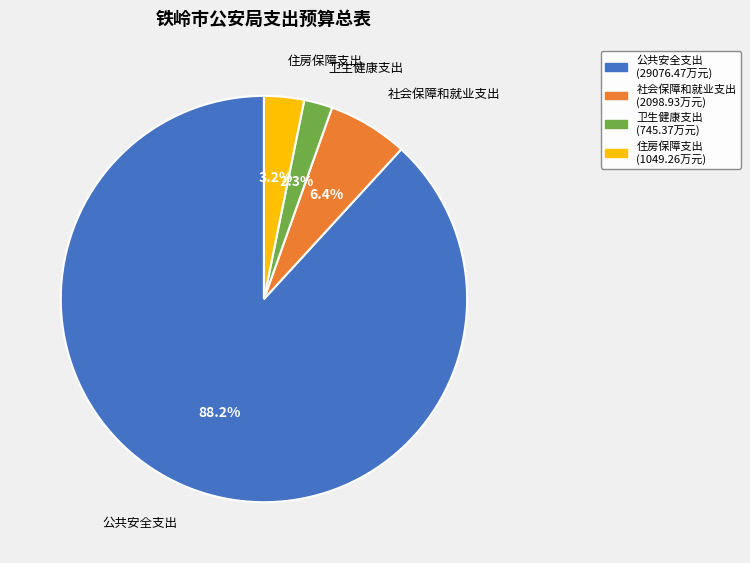

Which has a higher value, 住房保障支出 or 卫生健康支出?

住房保障支出